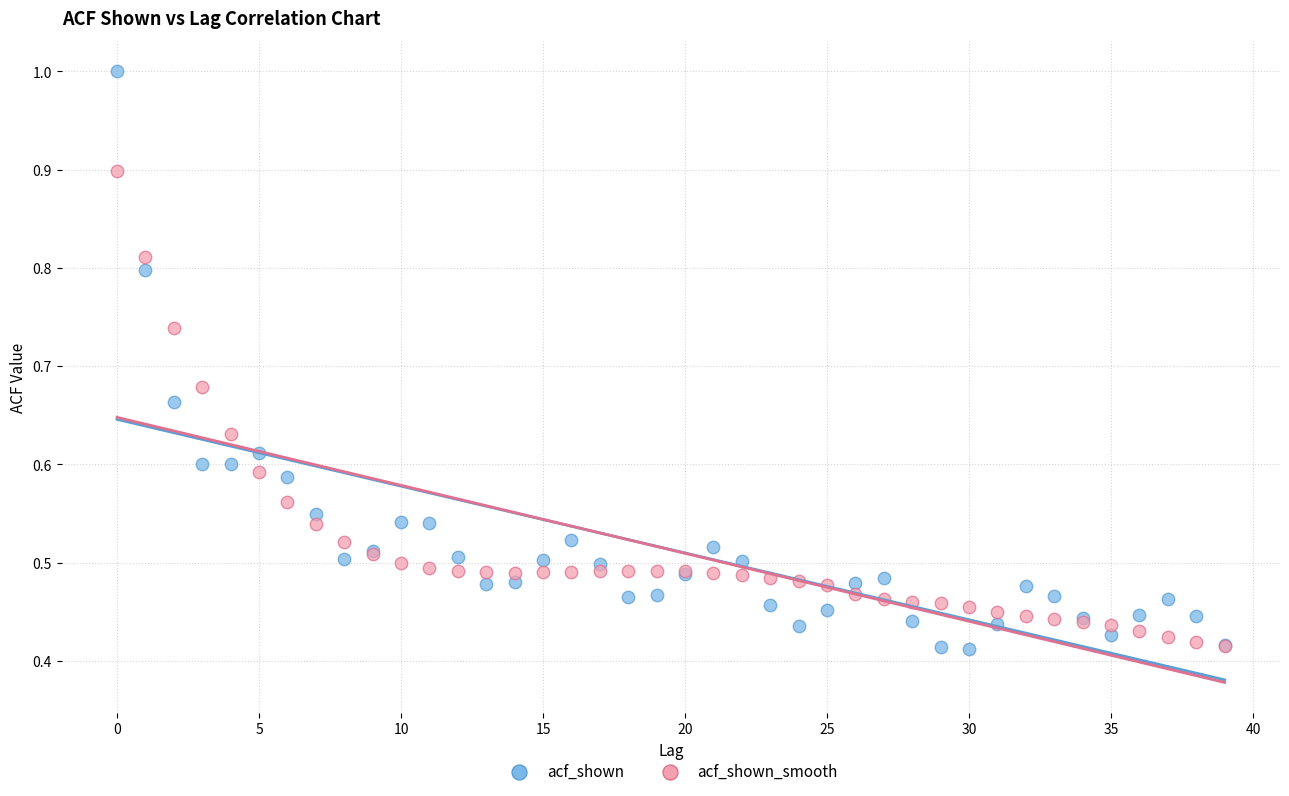

What are all the series names shown in the legend?

acf_shown, acf_shown_smooth